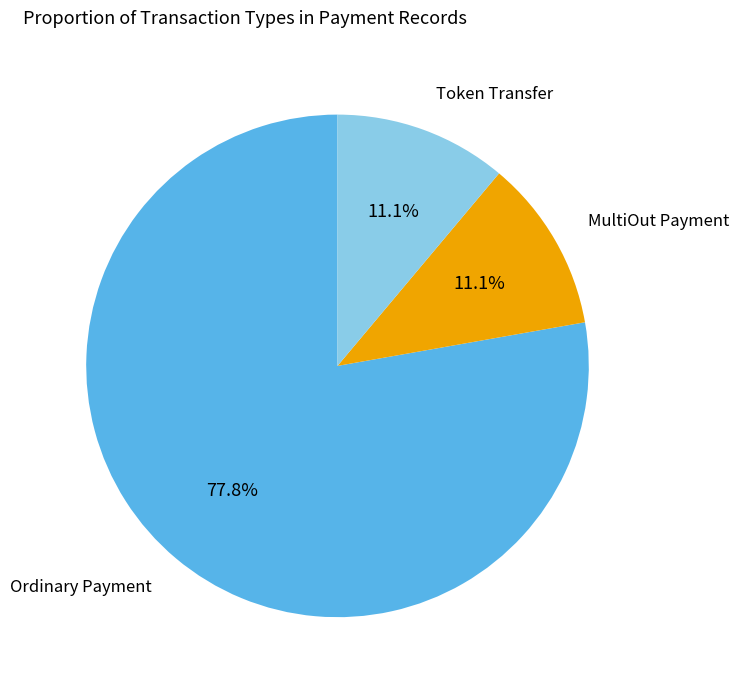

Which category has the biggest portion of the pie?

Ordinary Payment